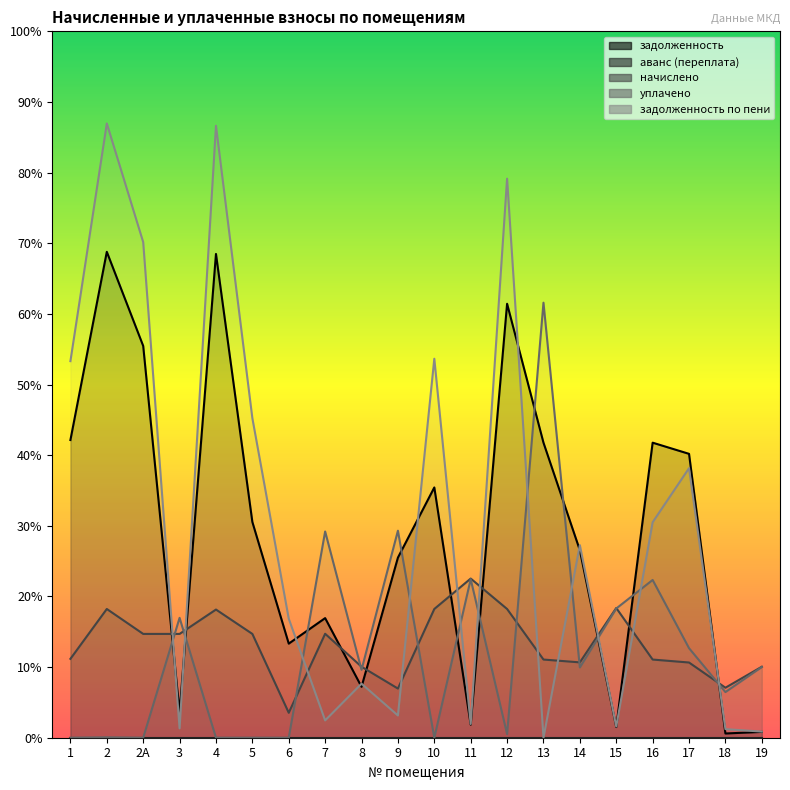

What is the difference between the maximum and second lowest values in the задолженность series?

23189.3